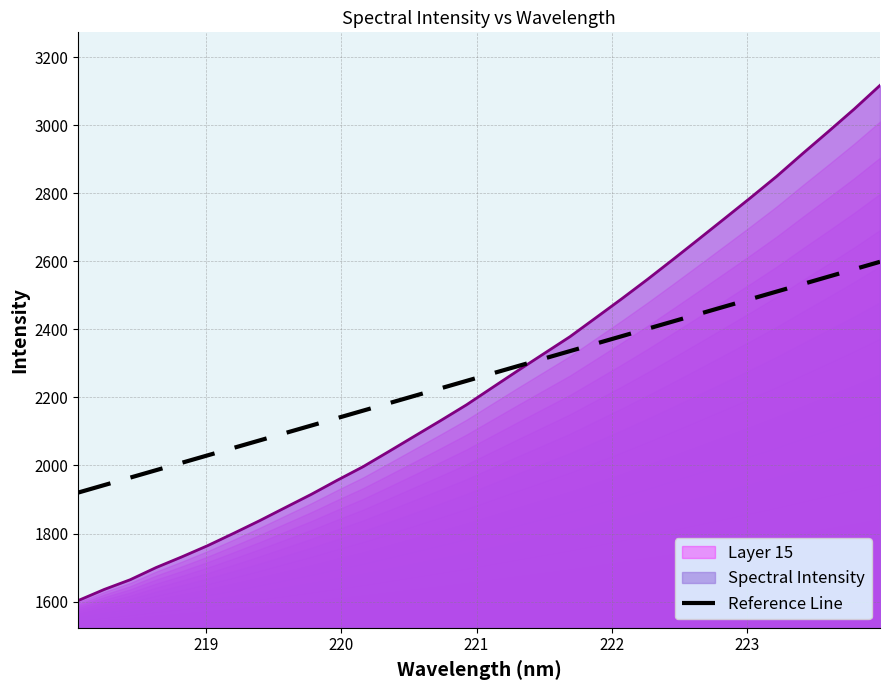

What is the minimum value for Layer 15?

1603.4